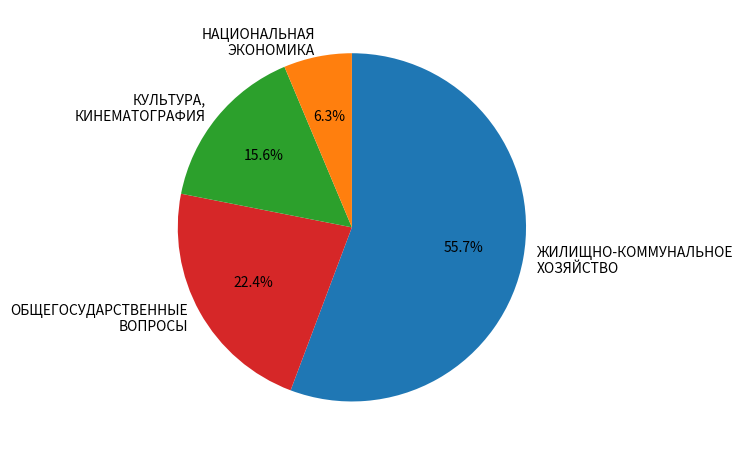

Rank the categories by value from lowest to highest.

НАЦИОНАЛЬНАЯ ЭКОНОМИКА, КУЛЬТУРА, КИНЕМАТОГРАФИЯ, ОБЩЕГОСУДАРСТВЕННЫЕ ВОПРОСЫ, ЖИЛИЩНО-КОММУНАЛЬНОЕ ХОЗЯЙСТВО